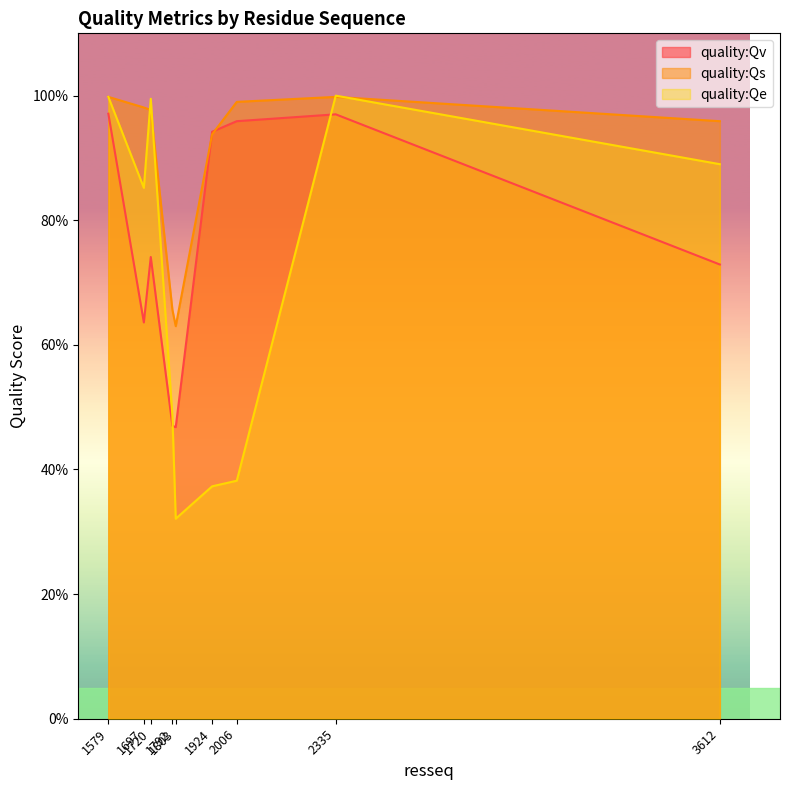

In quality:Qv, how many points are lower than both neighbors (excluding endpoints)?

2